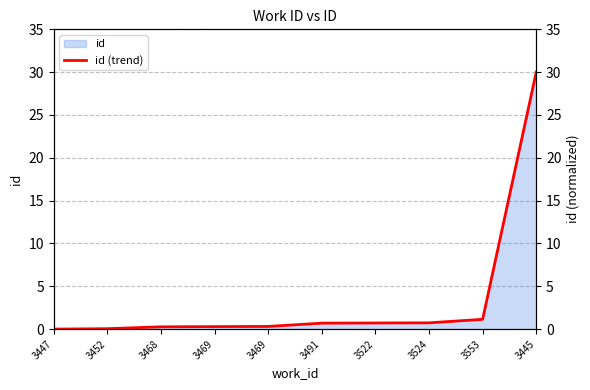

What is the value of the 9th point from the left?

1.1